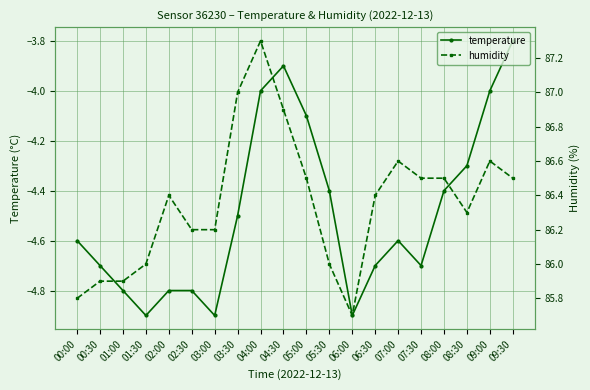

What is the minimum value shown in the chart?

-4.9